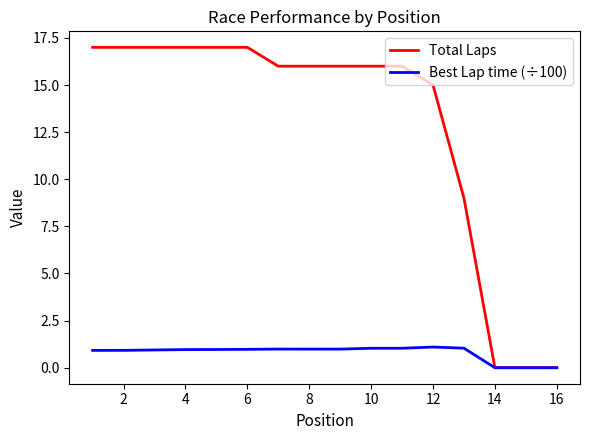

Rank the series by their maximum value, from lowest to highest.

Best Lap time (÷100), Total Laps